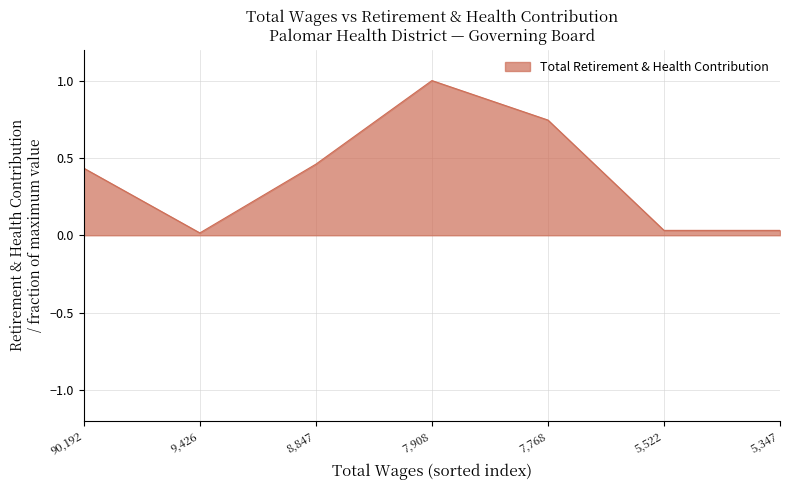

Which has a higher value, 8,847 or 7,768?

7,768